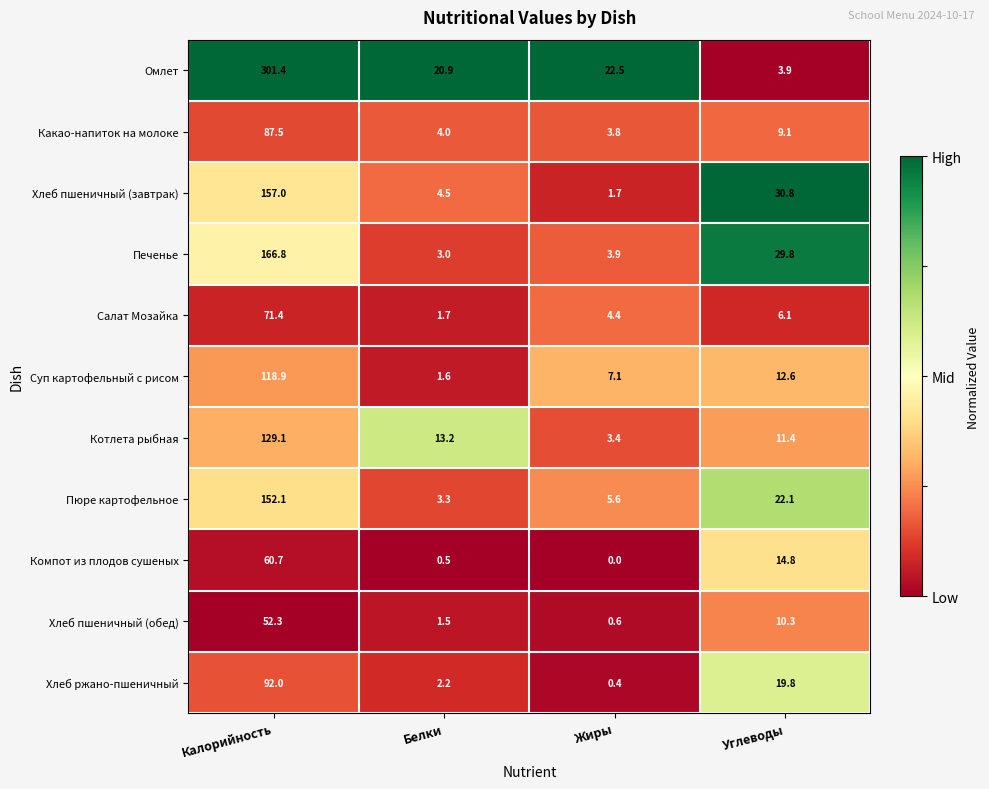

How many distinct data groups are displayed?

11